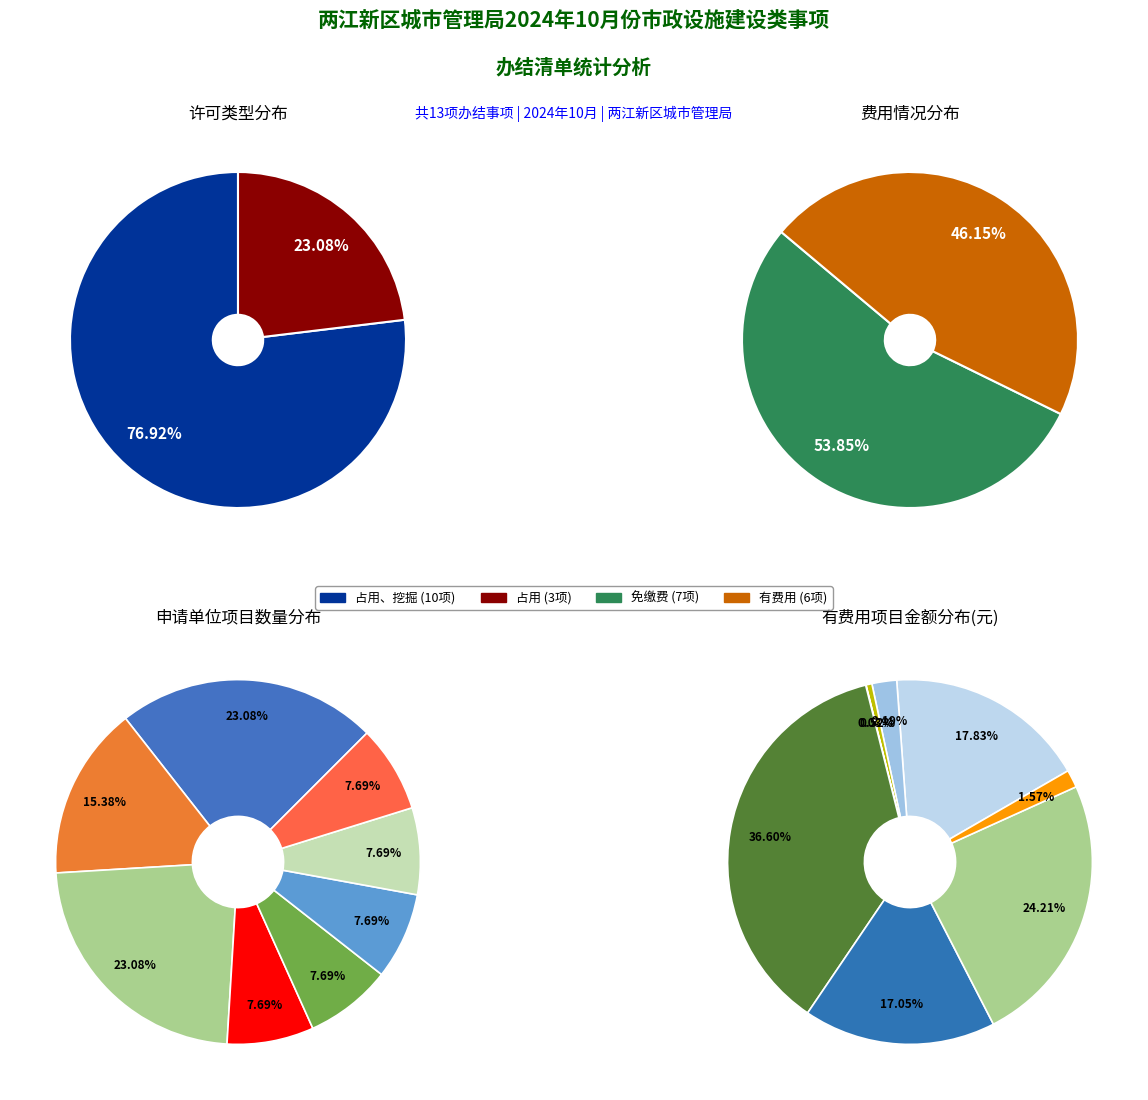

The 占用 slice represents 23% of the pie. True or false?

True